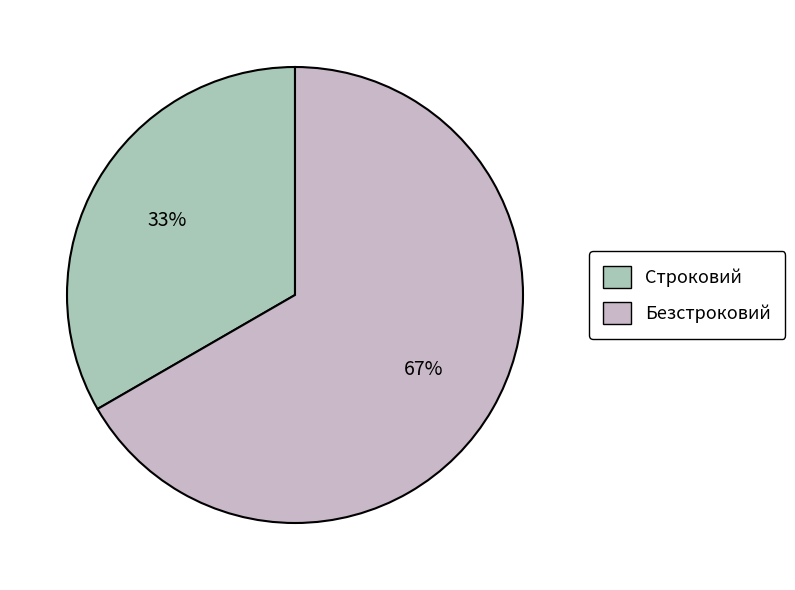

The Безстроковий slice represents 67% of the pie. True or false?

True